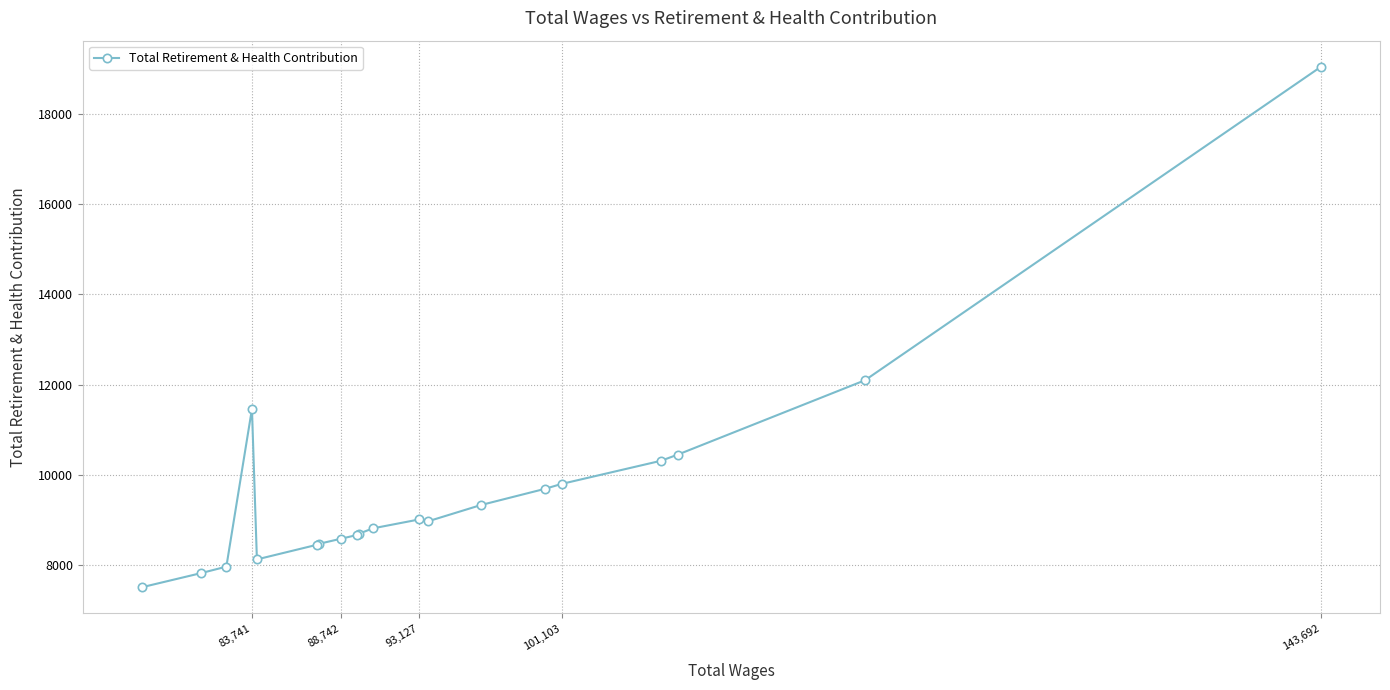

True or false: the data has more than 1 interior local peaks.

True